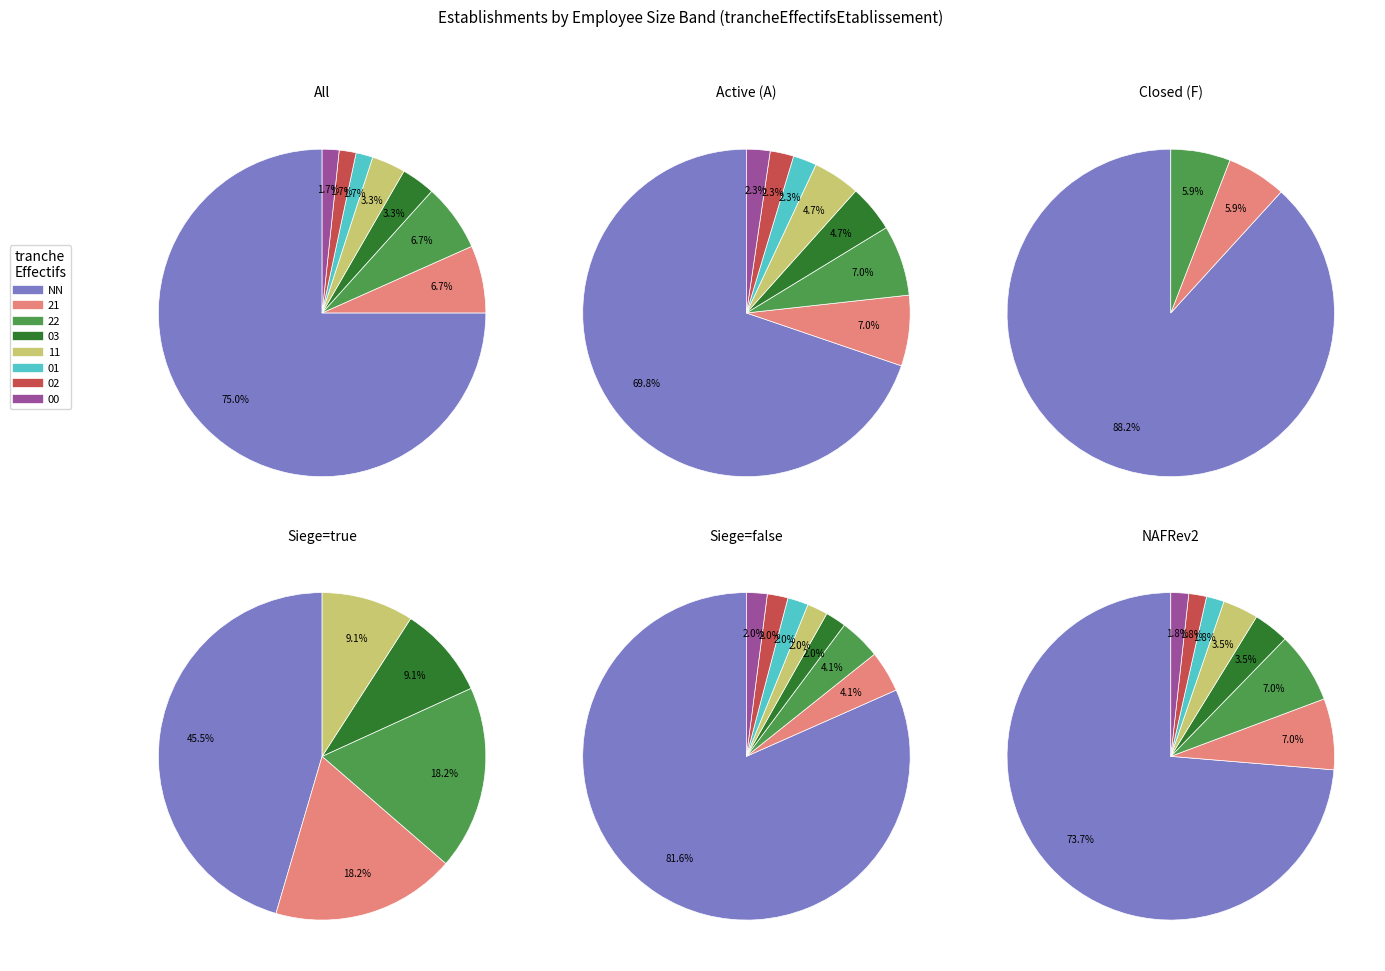

What is the largest slice in the pie chart?

NN